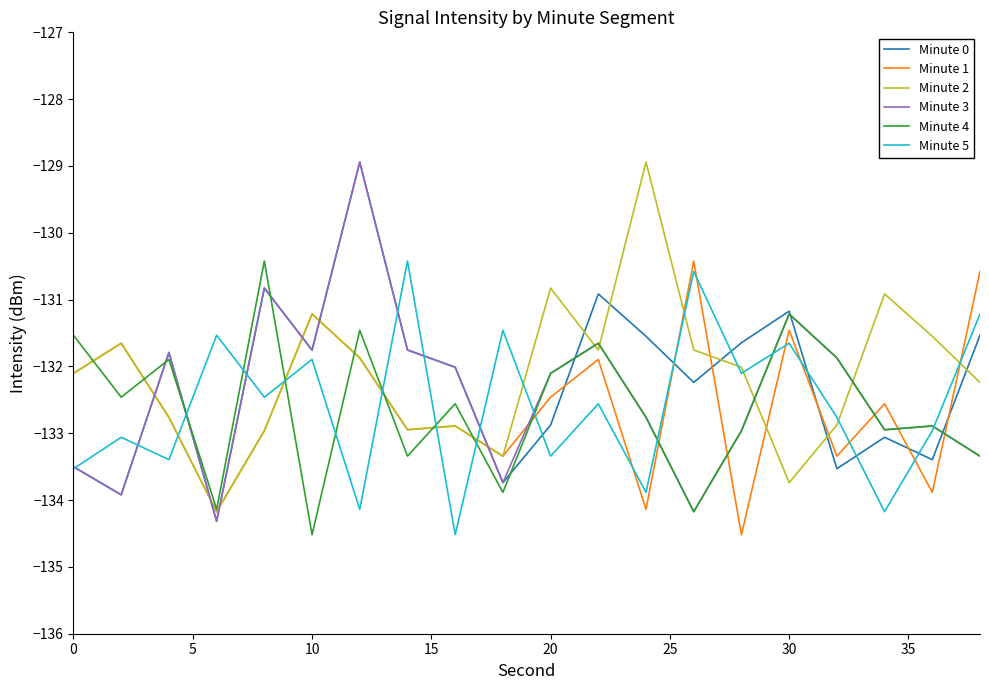

What is the minimum value for Minute 1?

-134.5